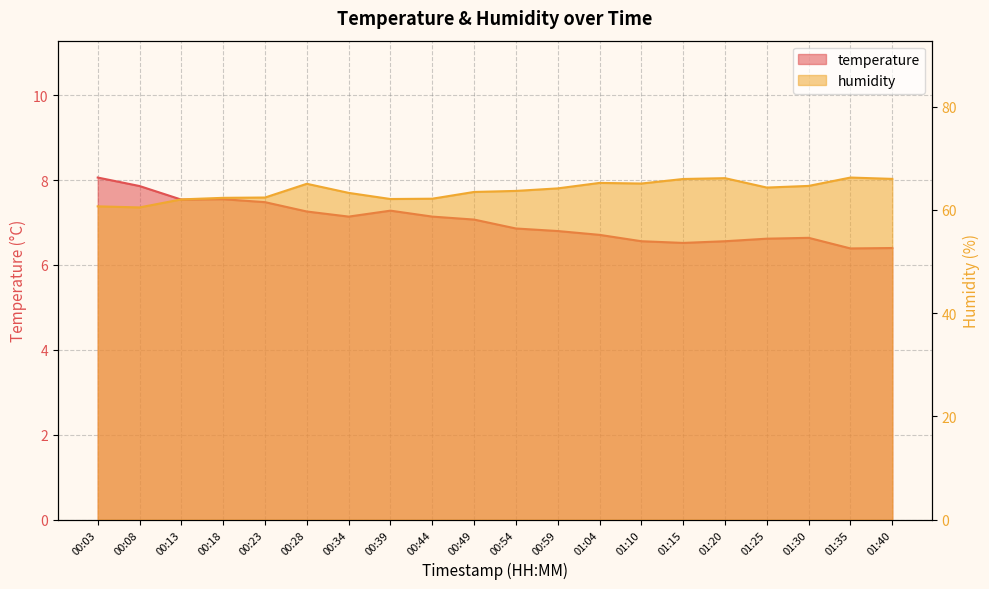

Which series has the largest total across all categories?

humidity